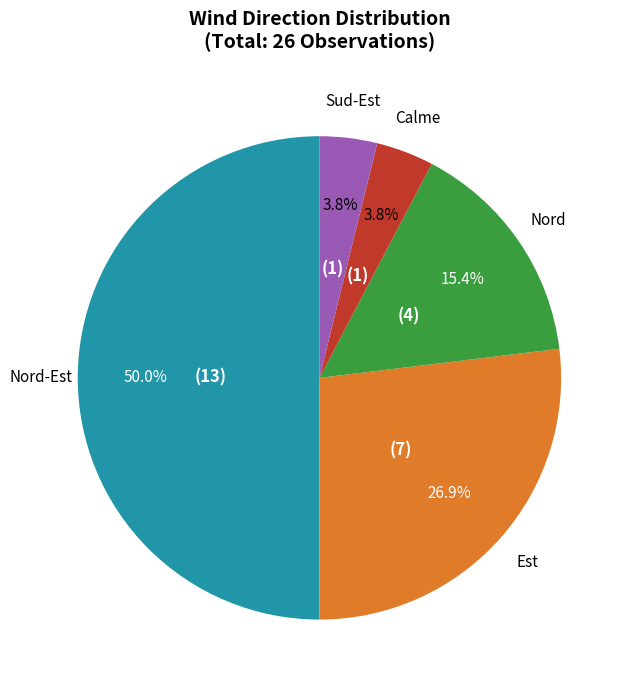

What percentage is NOT represented by Est?

73.1%